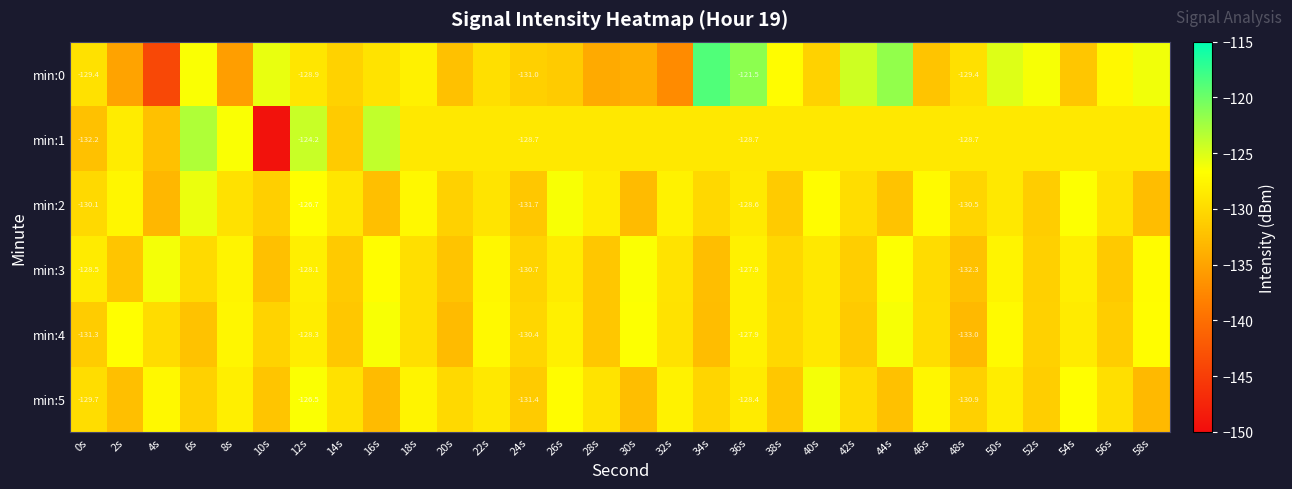

Between 34s and 46s, which series saw the biggest shift?

min:0